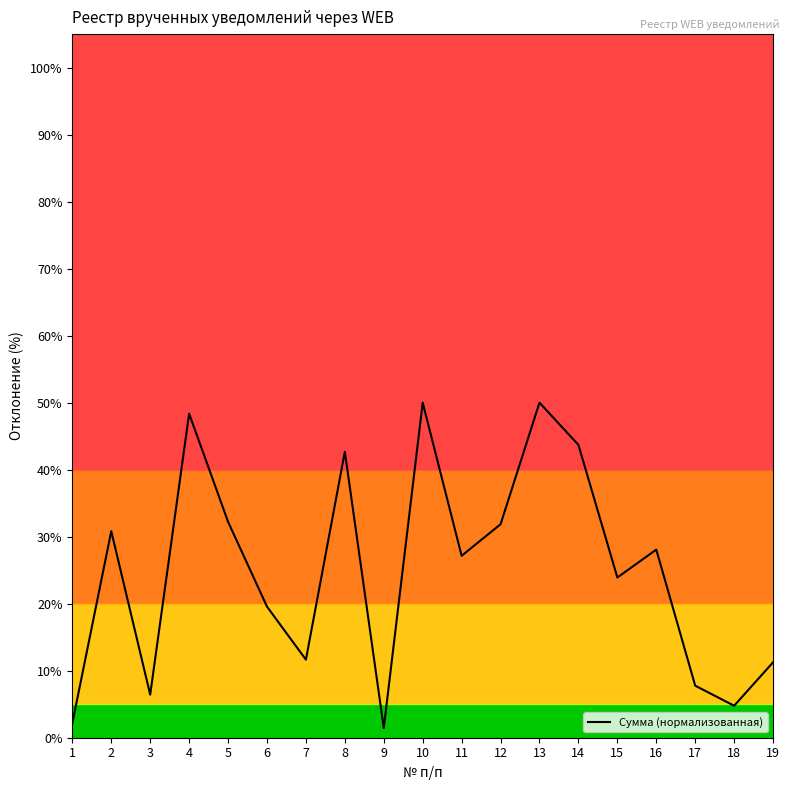

True or false: the data shows 62.3 at 8.

False